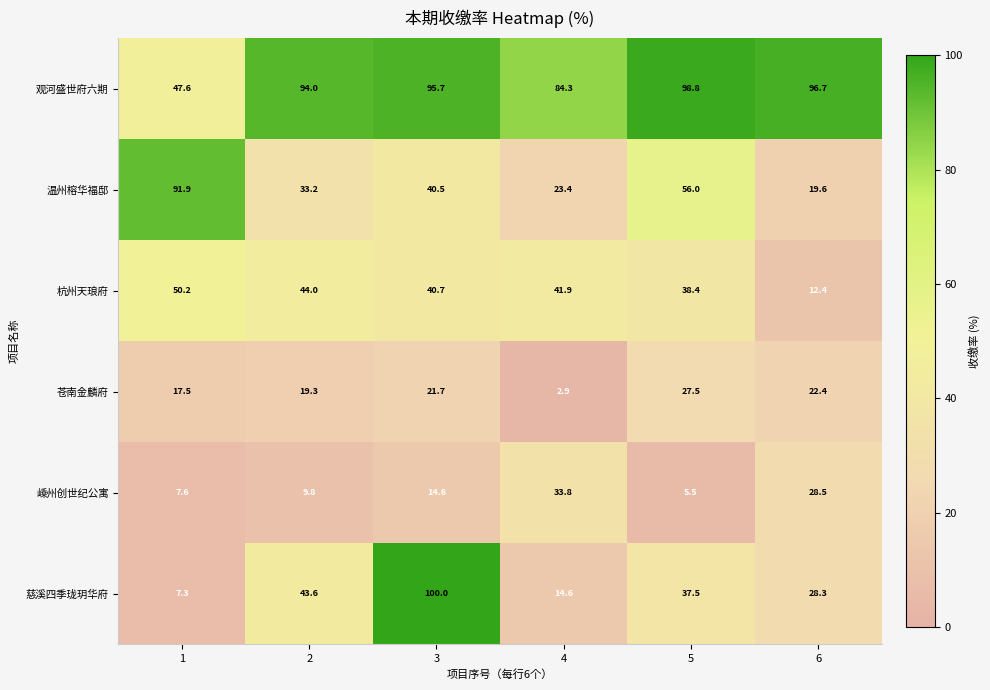

True or false: 嵊州创世纪公寓 has a value of 5.5 at 5.

True